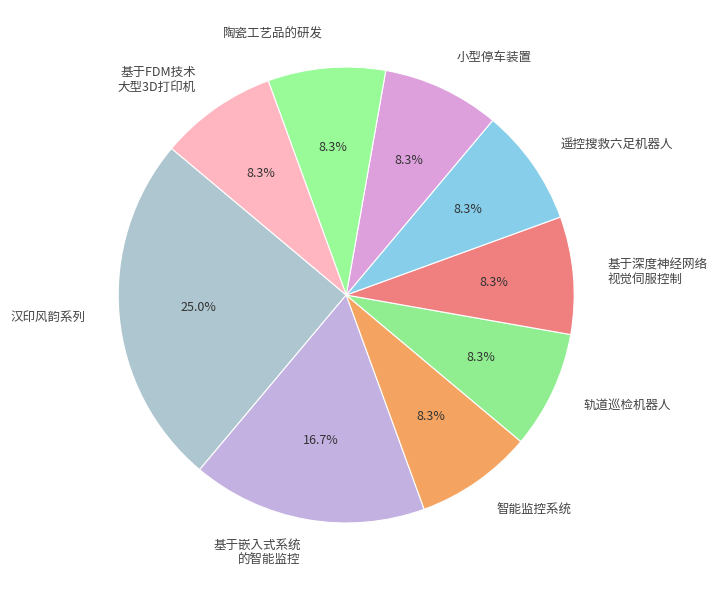

Does any single category account for the majority?

No